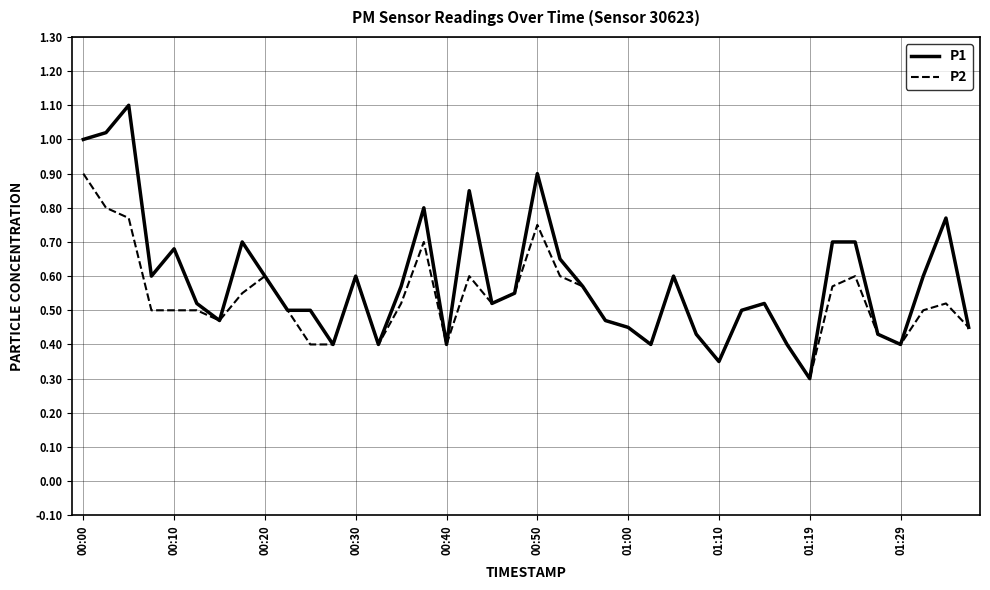

Which series has the widest spread of values?

P1